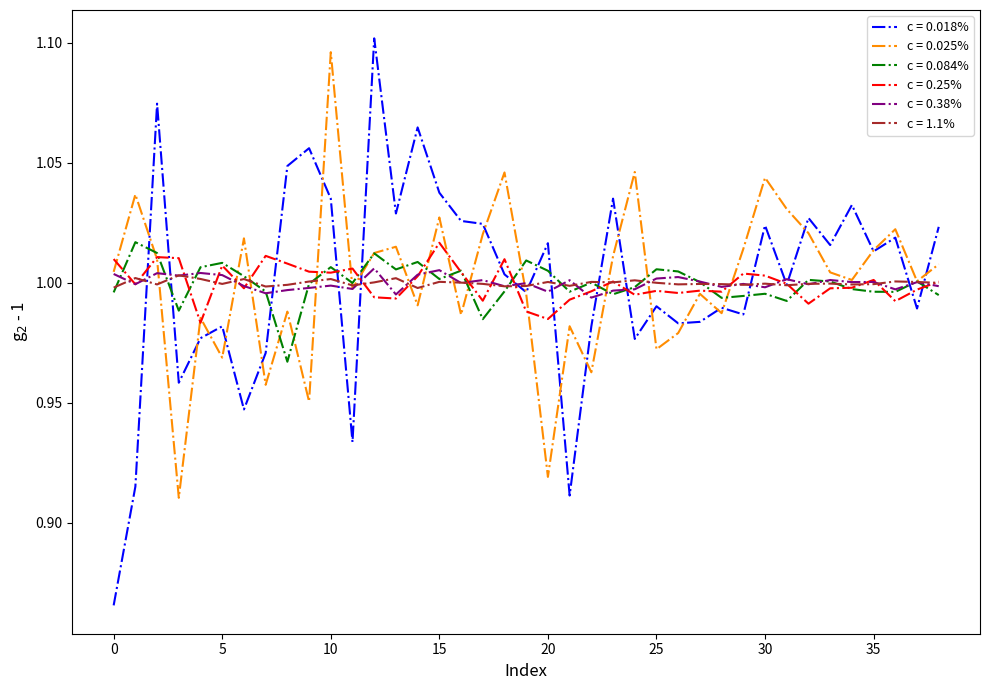

What are all the series names shown in the legend?

c = 0.018%, c = 0.025%, c = 0.084%, c = 0.25%, c = 0.38%, c = 1.1%